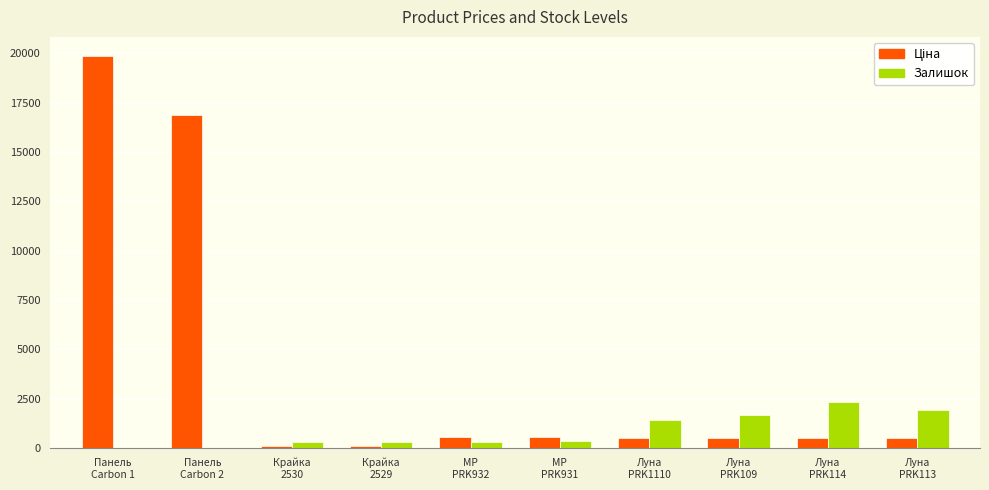

What is the maximum value shown in the chart?

19831.1